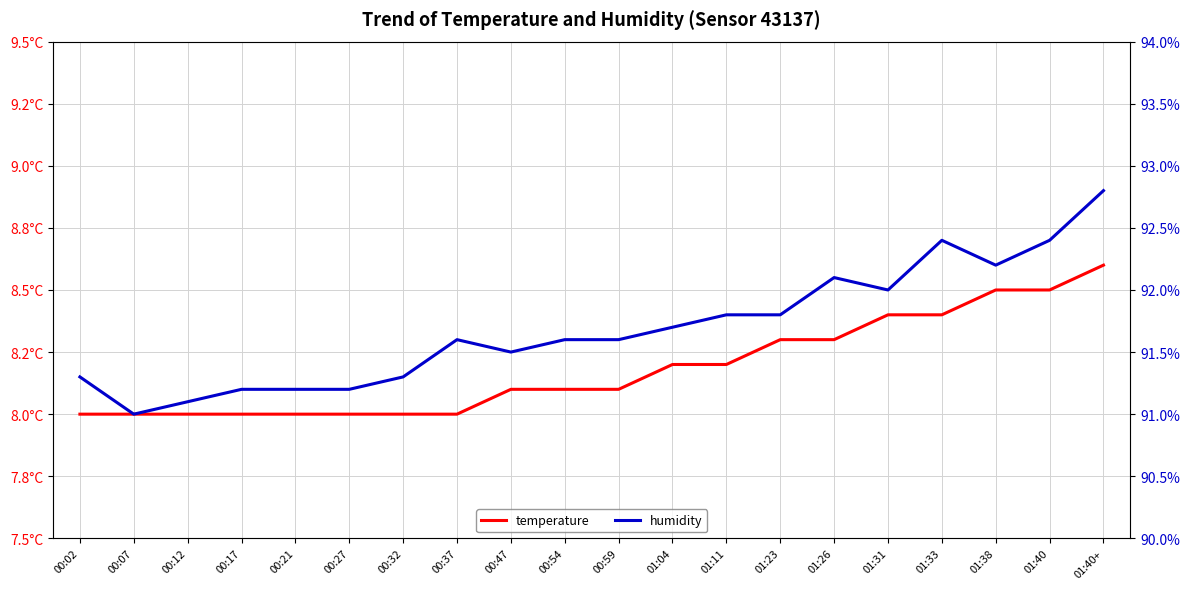

What is the label of the 9th point from the right?

01:04